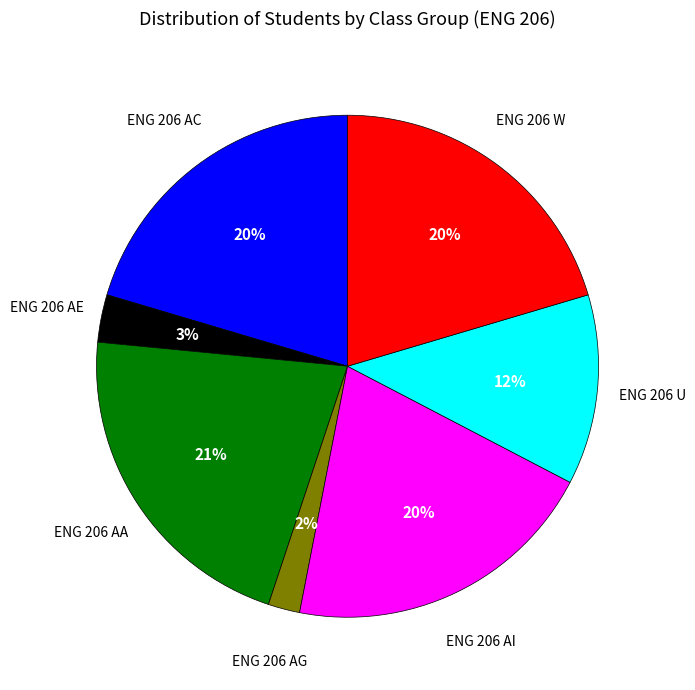

How many segments does this pie chart have?

7